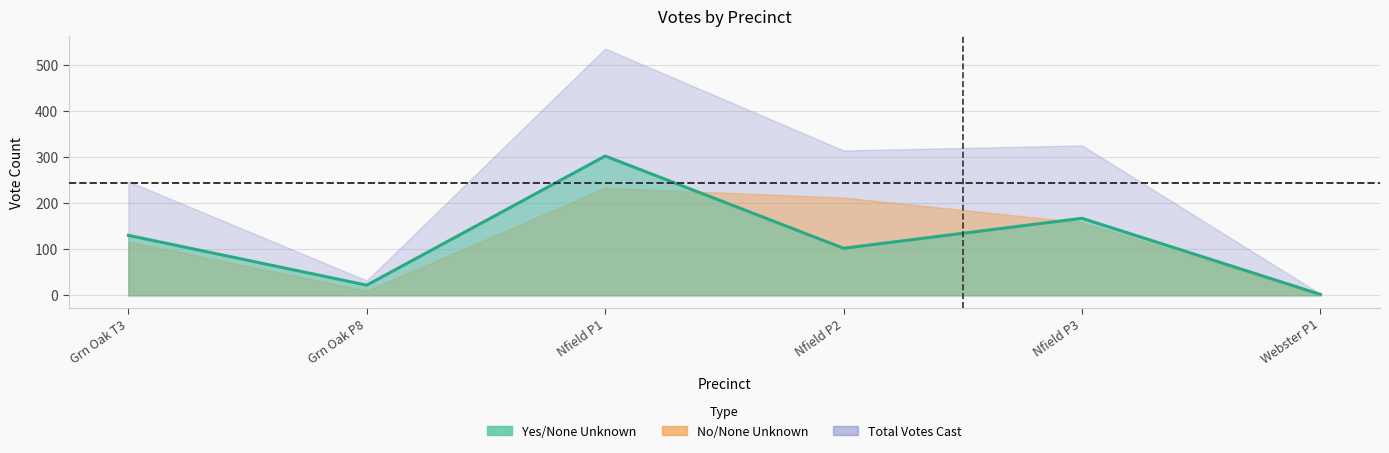

The No/None Unknown series shows 233 at Northfield Township, Precinct 1. True or false?

True